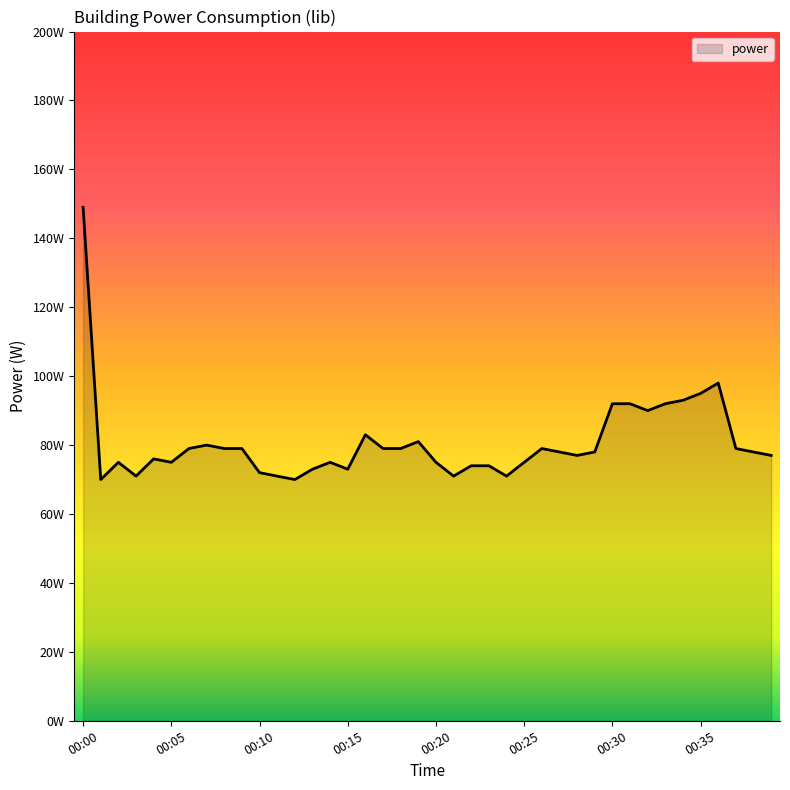

True or false: there are more than 2 points higher than both neighbors.

True